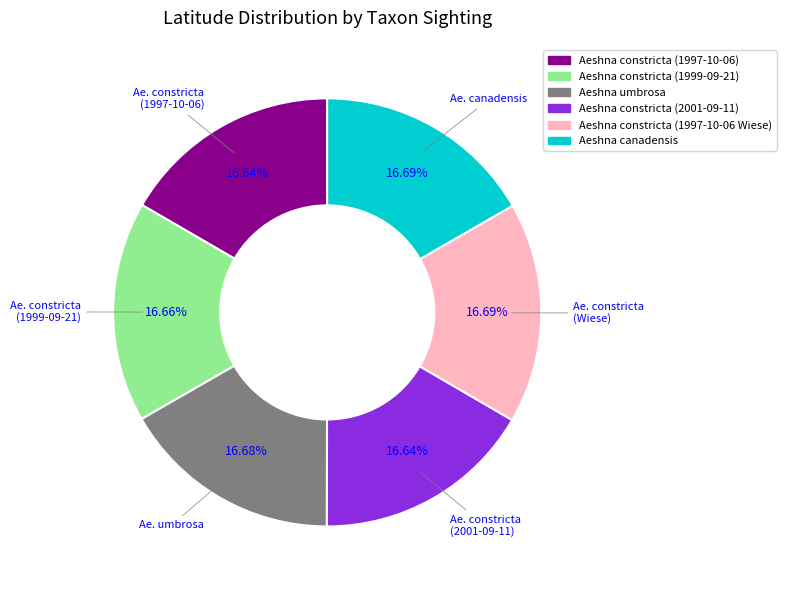

To the nearest percent, what percentage of the pie is Aeshna constricta (1997-10-06 Wiese)?

17%